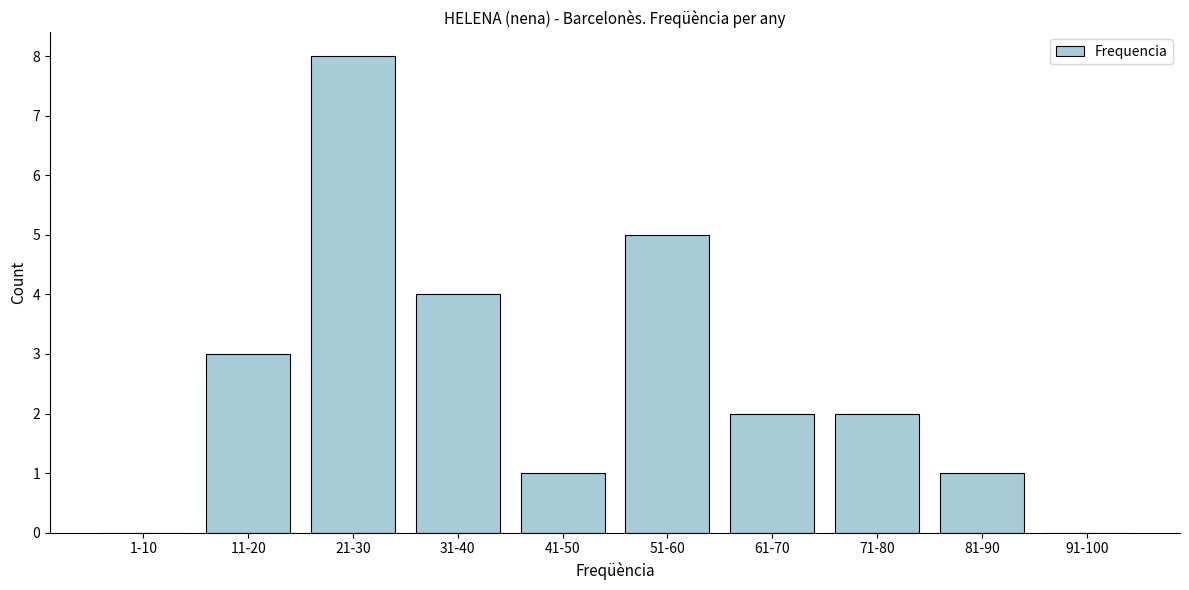

Reading right to left, transcribe all the data shown in this chart.

91-100=0	81-90=1	71-80=2	61-70=2	51-60=5	41-50=1	31-40=4	21-30=8	11-20=3	1-10=0